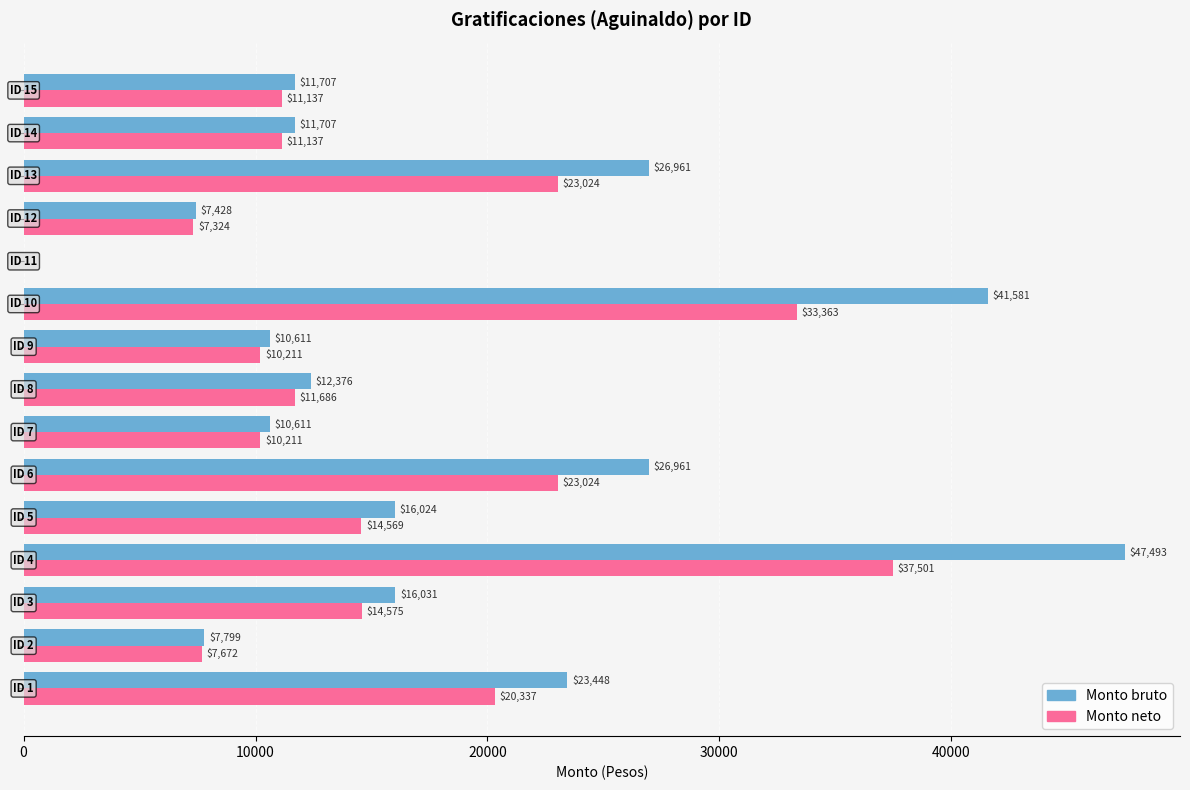

Which series has the largest total across all categories?

Monto bruto